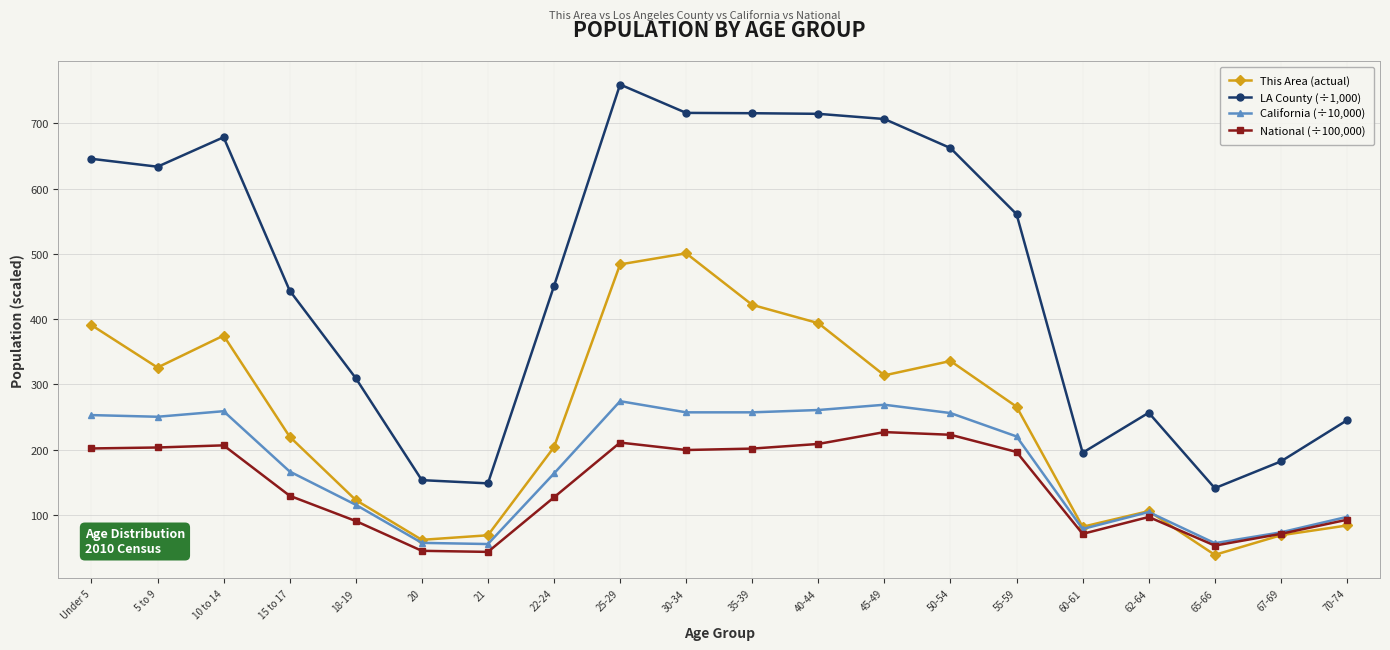

What is the label of the 16th point from the left?

60-61